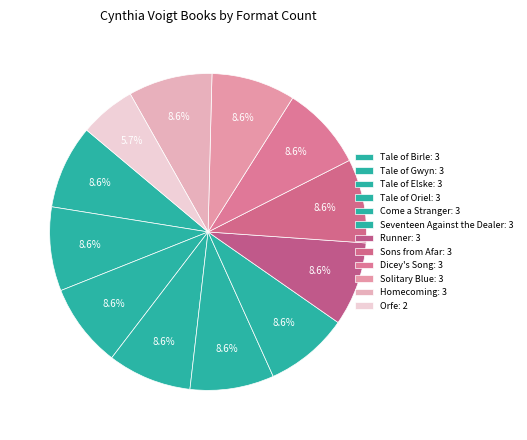

How many slices are in this pie chart?

12